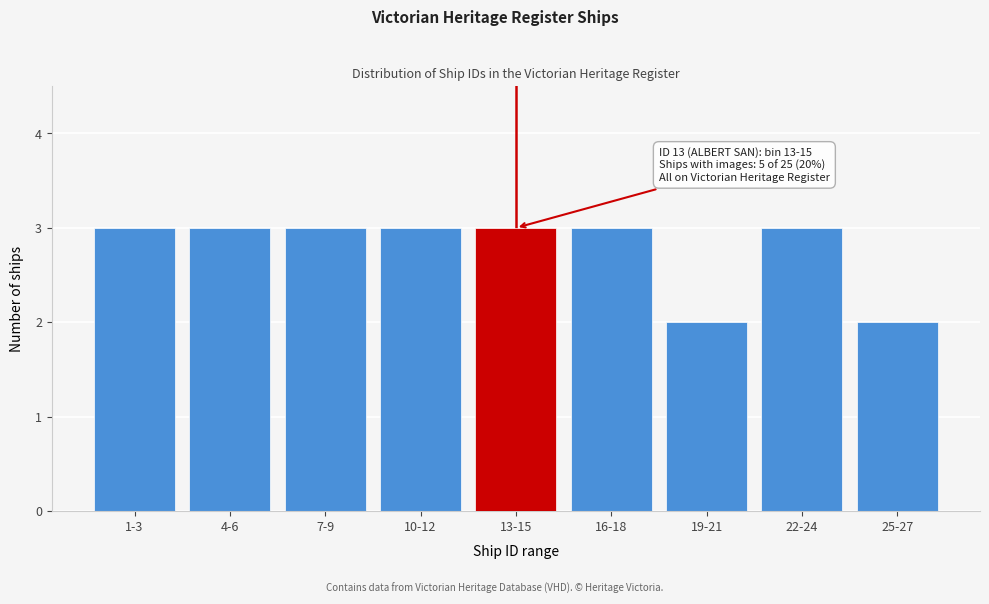

Reading left to right, list all the values displayed in this chart.

3	3	3	3	3	3	2	3	2